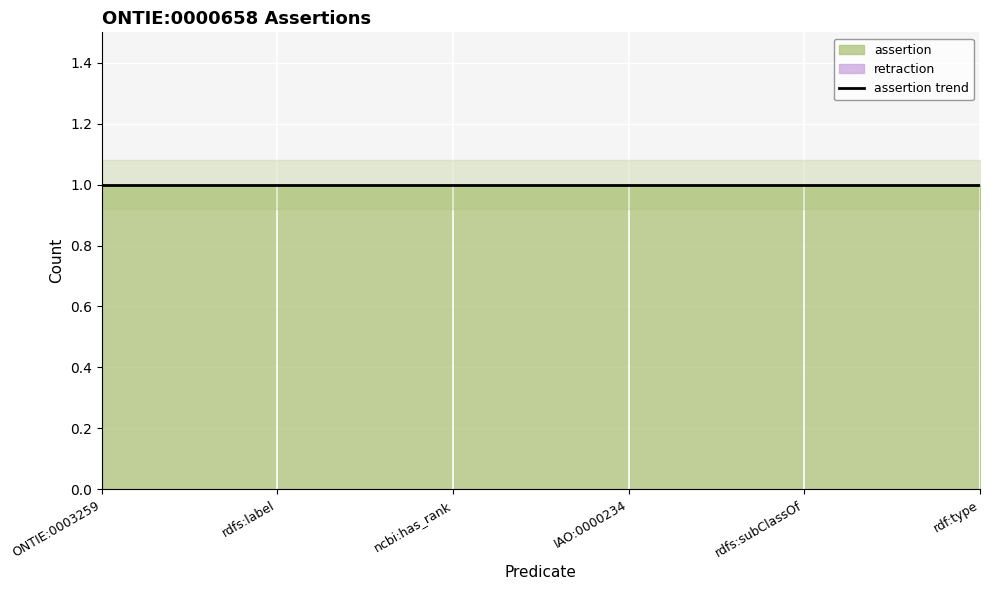

What is the sum of the assertion values at IAO:0000234 and ncbi:has_rank?

2